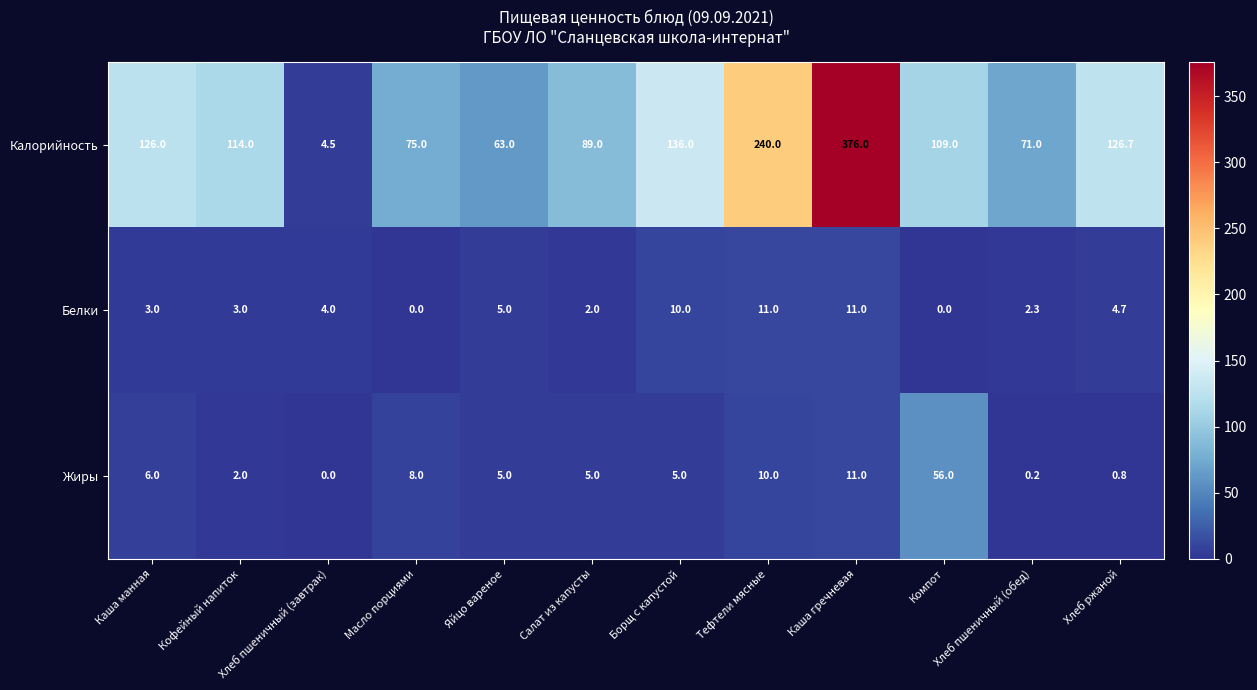

Rank the series by their maximum value, from highest to lowest.

Калорийность, Жиры, Белки